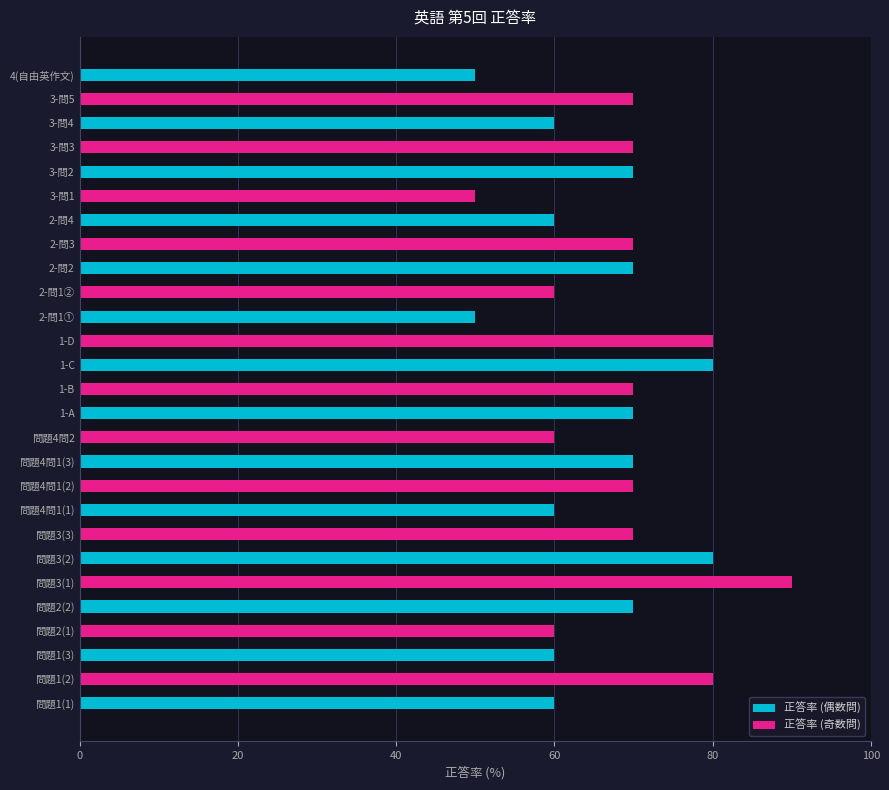

Reading right to left, extract all data points from this chart.

50	70	60	70	70	50	60	70	70	60	50	80	80	70	70	60	70	70	60	70	80	90	70	60	60	80	60